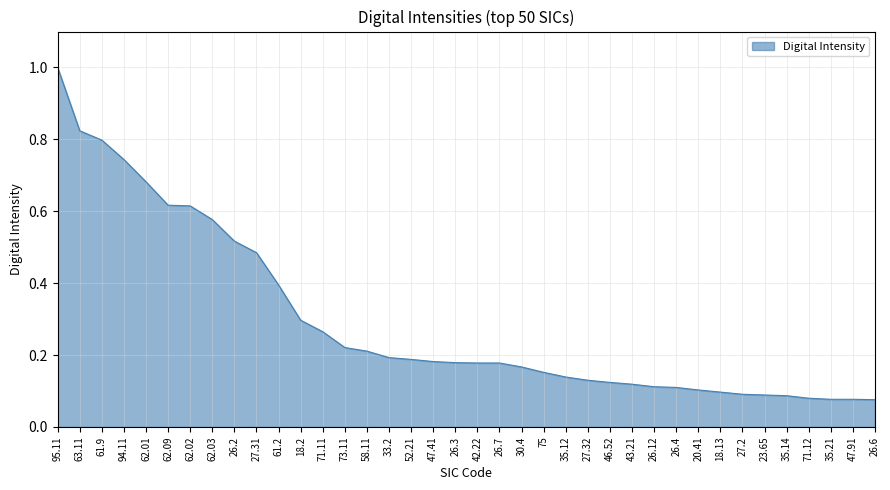

What is the difference between the maximum and minimum values?

0.9